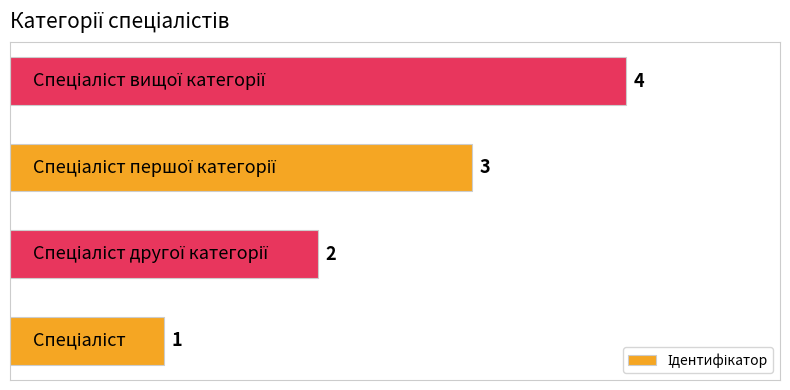

What is the maximum value shown in the chart?

4